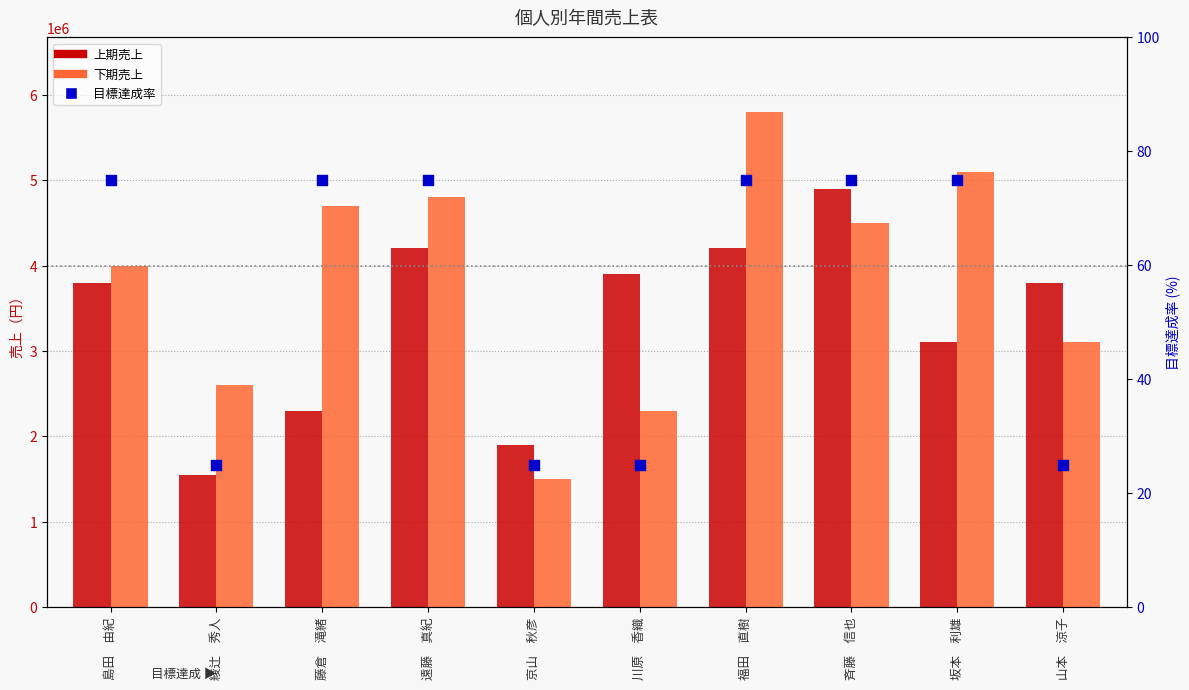

Which series has the largest total across all categories?

下期売上